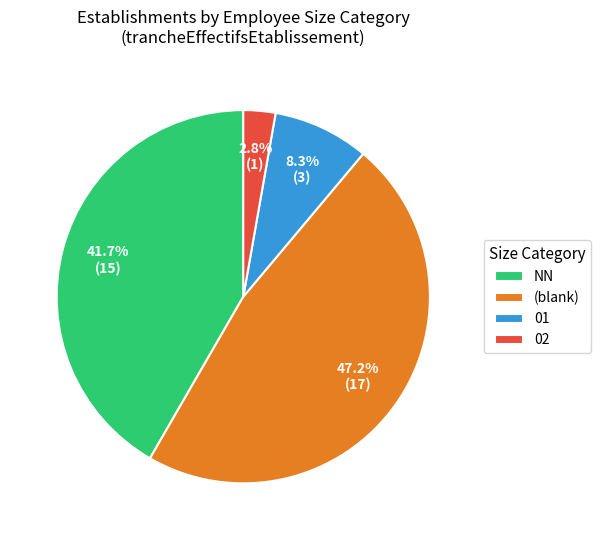

What portion of the pie excludes (blank)?

52.8%